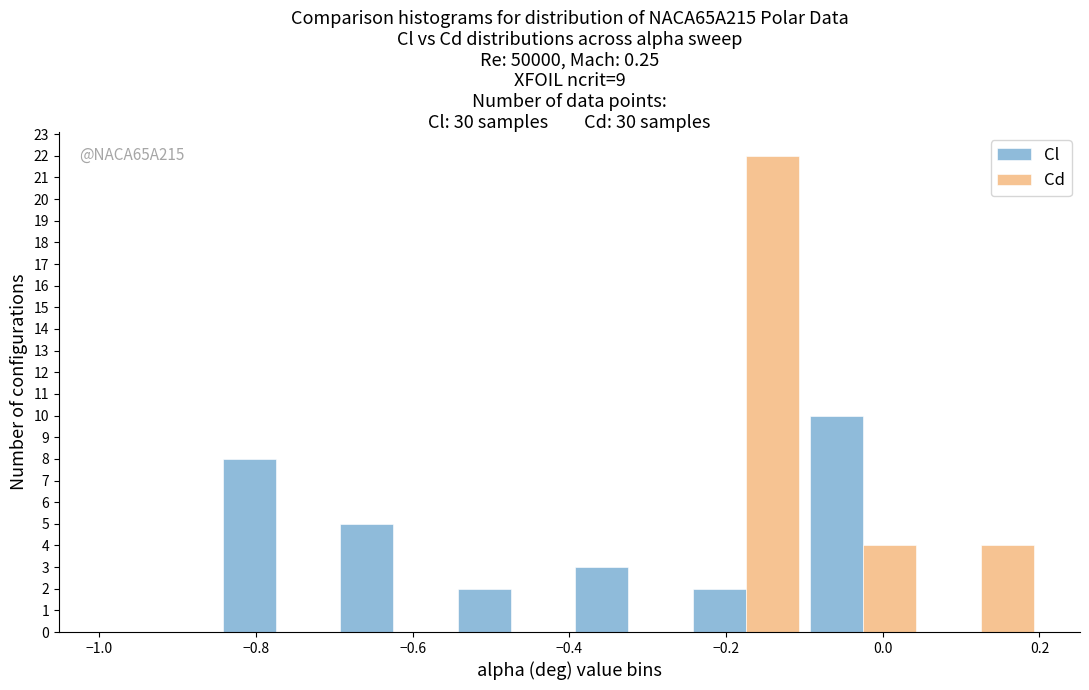

In the Cl series, which range on the x-axis has the tallest bar?

-0.10 to 0.05